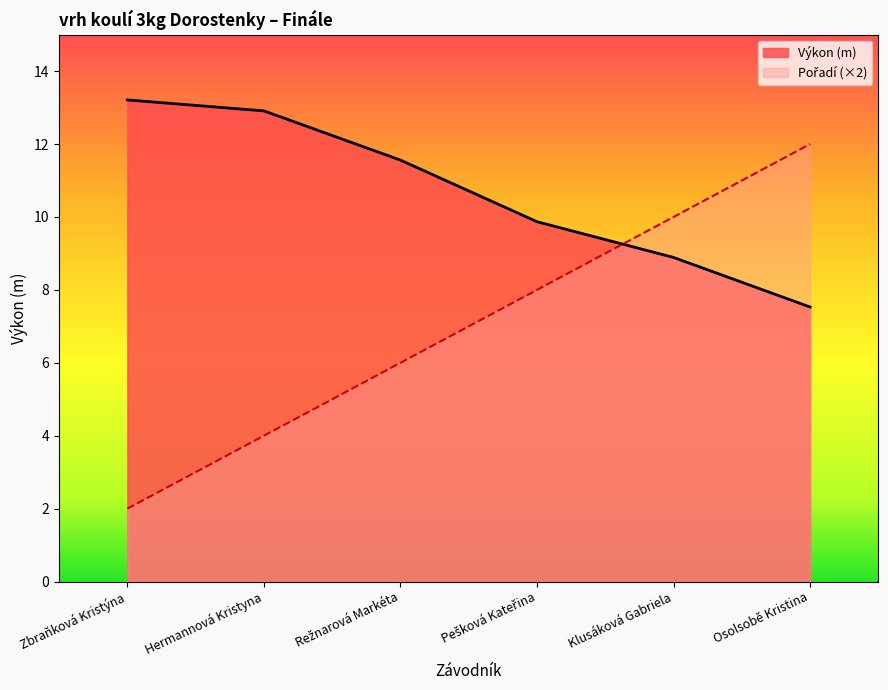

Between Osolsobě Kristina and Hermannová Kristyna, which is larger?

Hermannová Kristyna